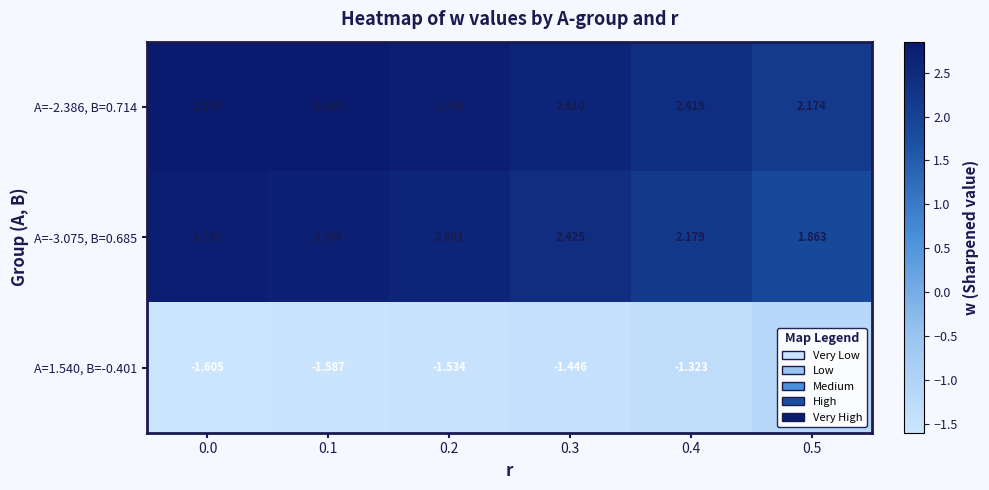

What is the spread (max minus min) of values at 0.5?

3.3